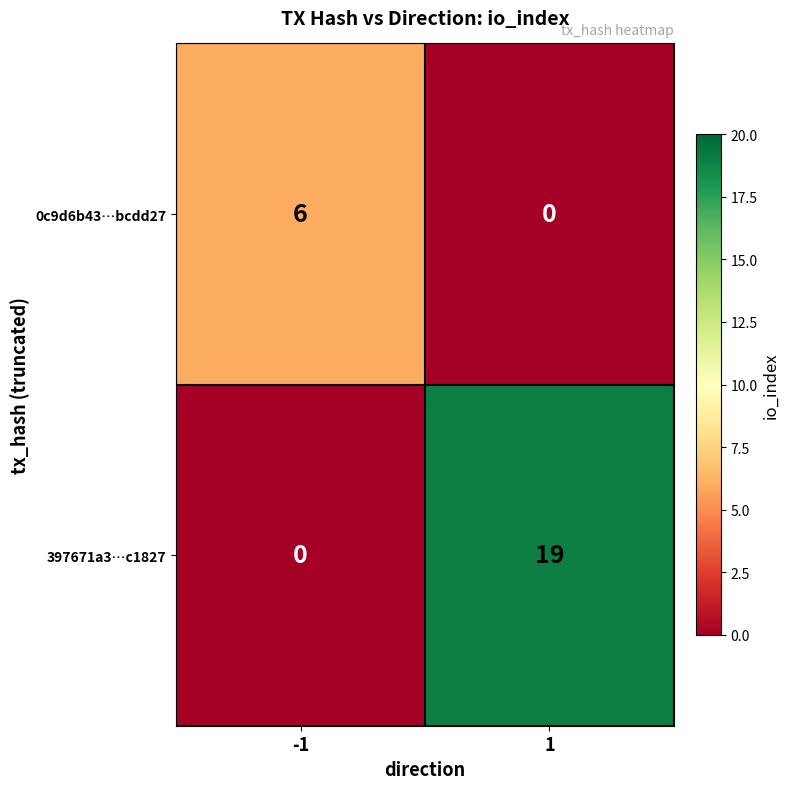

Reading left to right, transcribe all the data shown in this chart.

0c9d6b43…bcdd27: 6	0
397671a3…c1827: 0	19